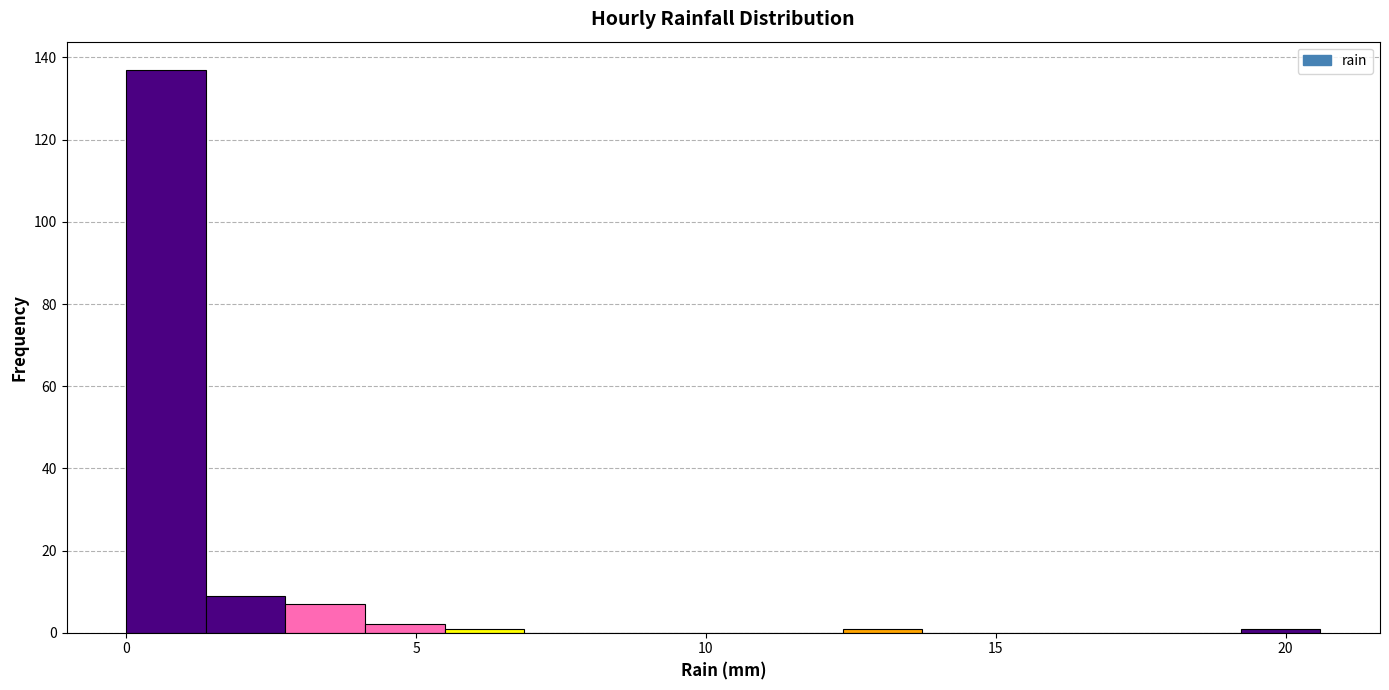

Around what value on the x-axis is the tallest bar? Give the approximate position of its centre, as read against the axis.

0.5